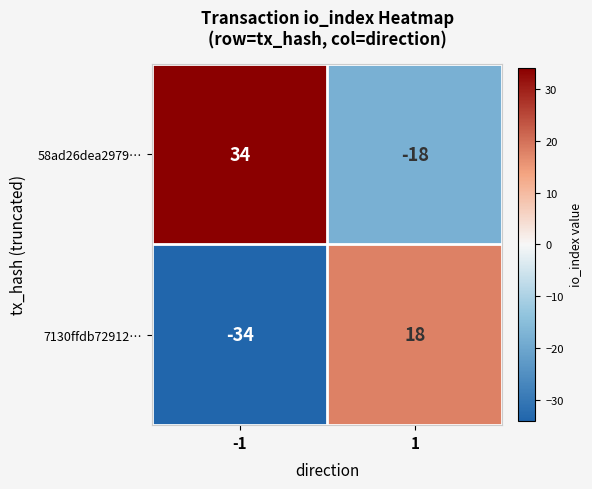

Count the number of data series in this chart.

2